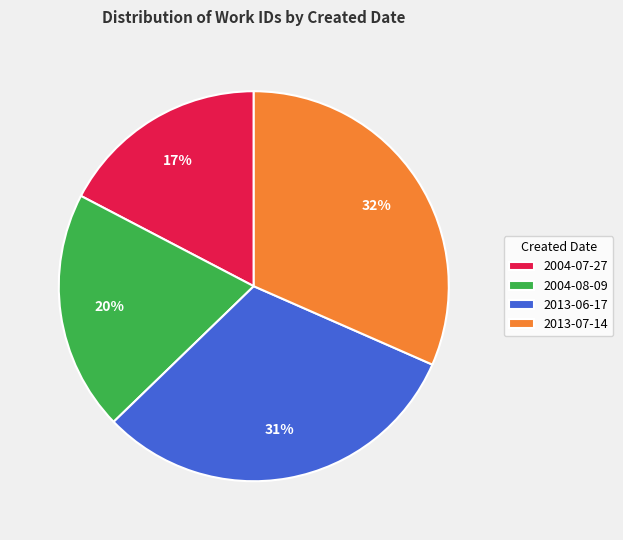

What percentage is the 2004-08-09 slice, to the nearest percent?

20%